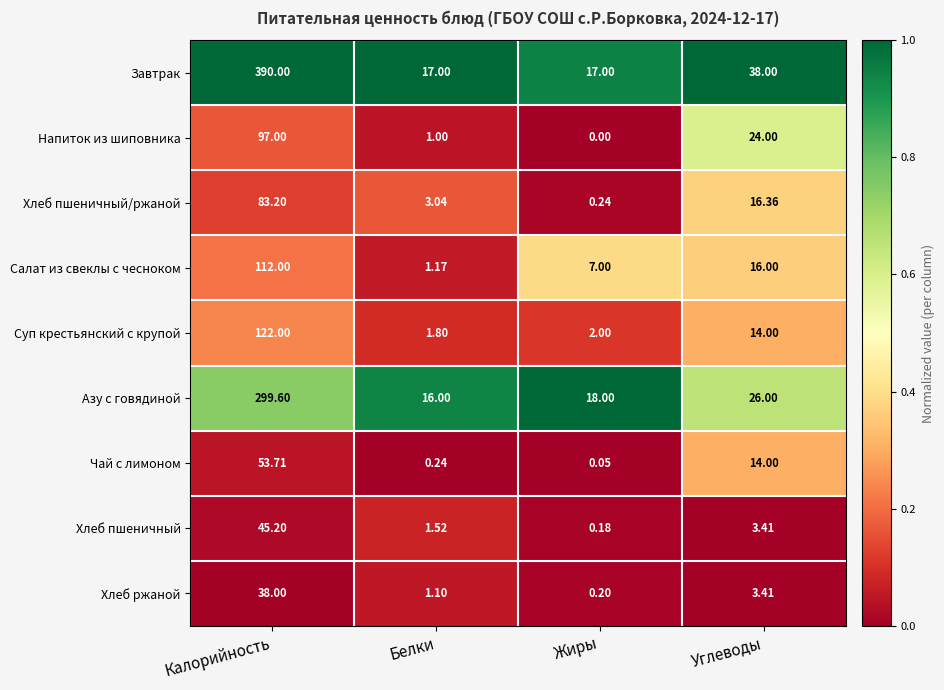

At which category is the sum across all series the highest?

Калорийность